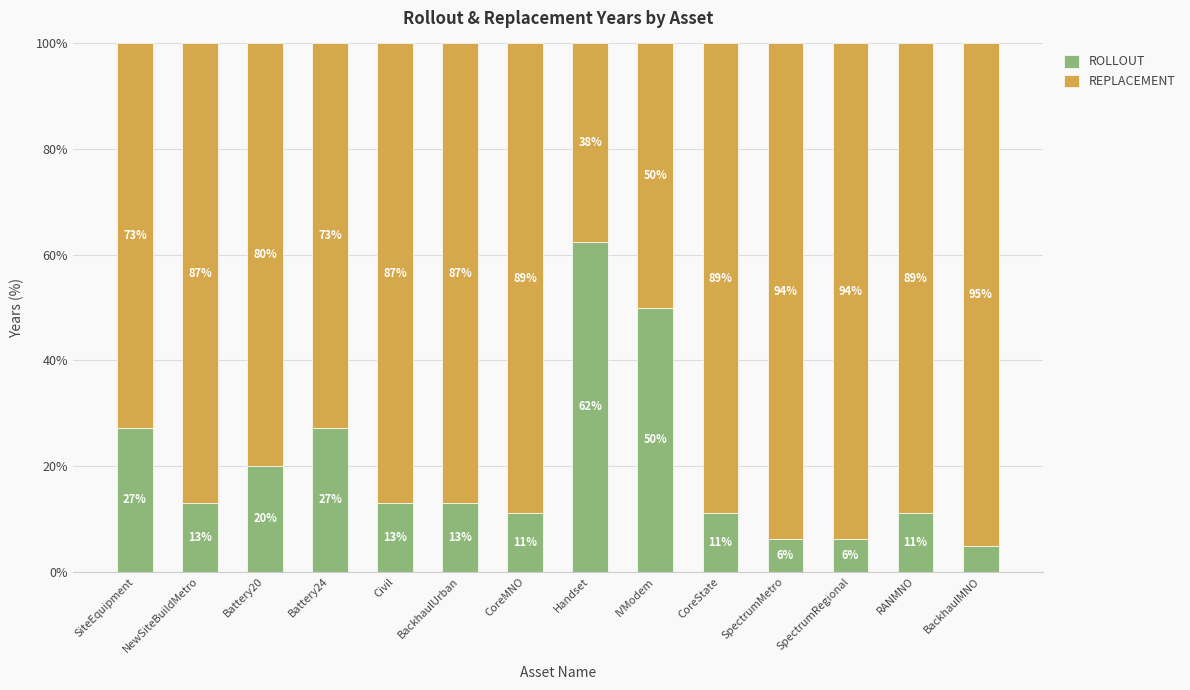

True or false: ROLLOUT has a value of 8.4 at Battery24.

False